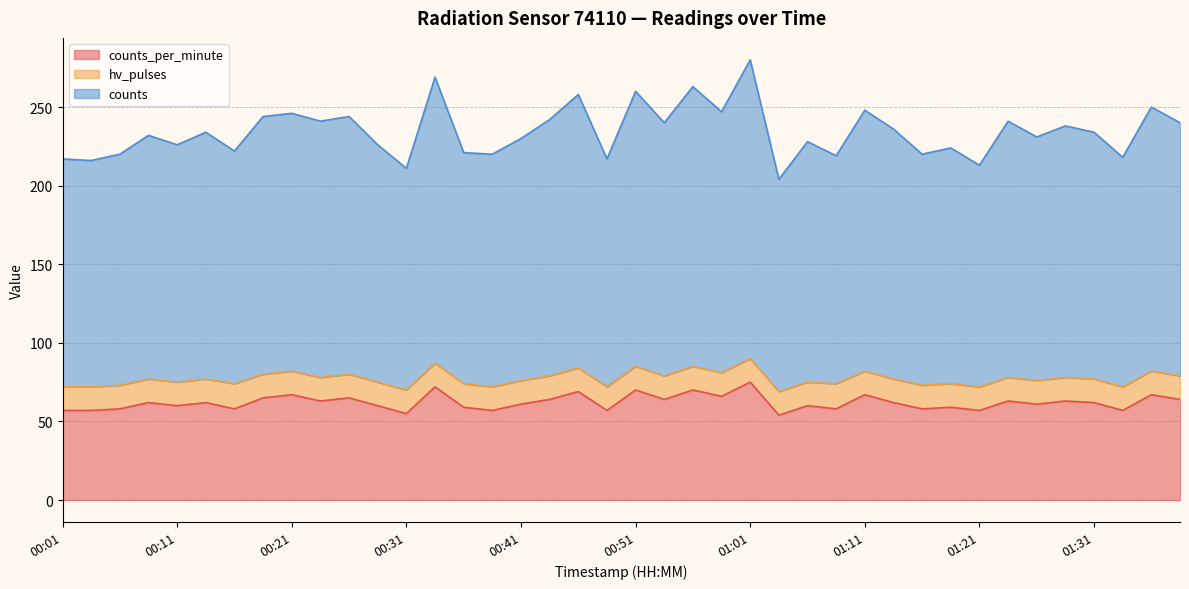

Between 00:06 and 01:01, which series saw the biggest shift?

counts